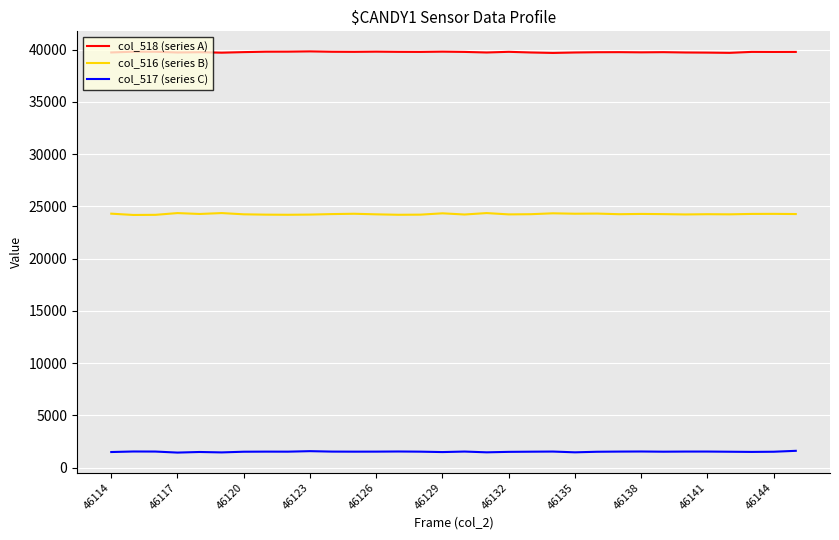

Rank the series by their average value, from lowest to highest.

col_517 (series C), col_516 (series B), col_518 (series A)